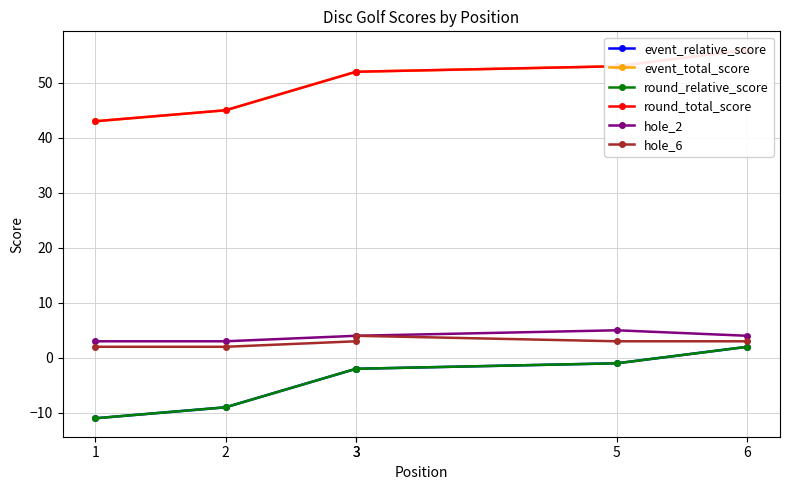

Rank the series at 5 from lowest to highest value.

event_relative_score, round_relative_score, hole_6, hole_2, event_total_score, round_total_score